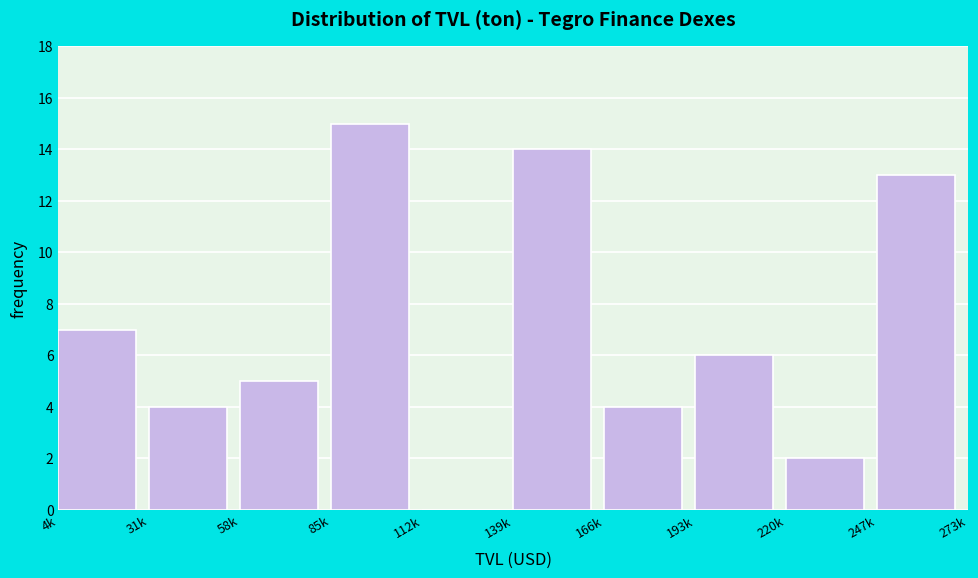

Reading left to right, list all the values displayed in this chart.

4k=7	31k=4	58k=5	85k=15	112k=0	139k=14	166k=4	193k=6	220k=2	247k=13